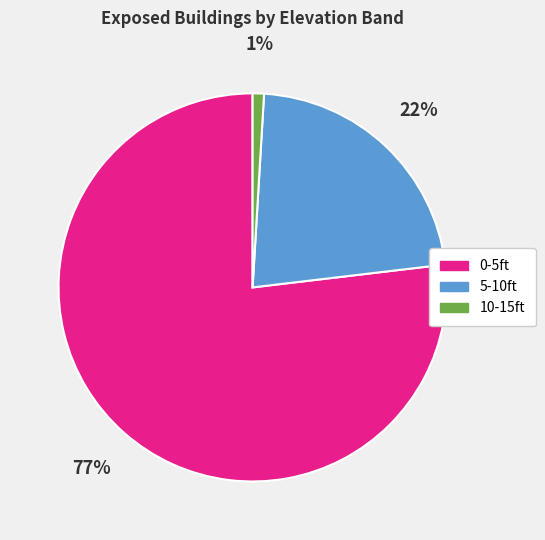

Which slice is the largest?

0-5ft